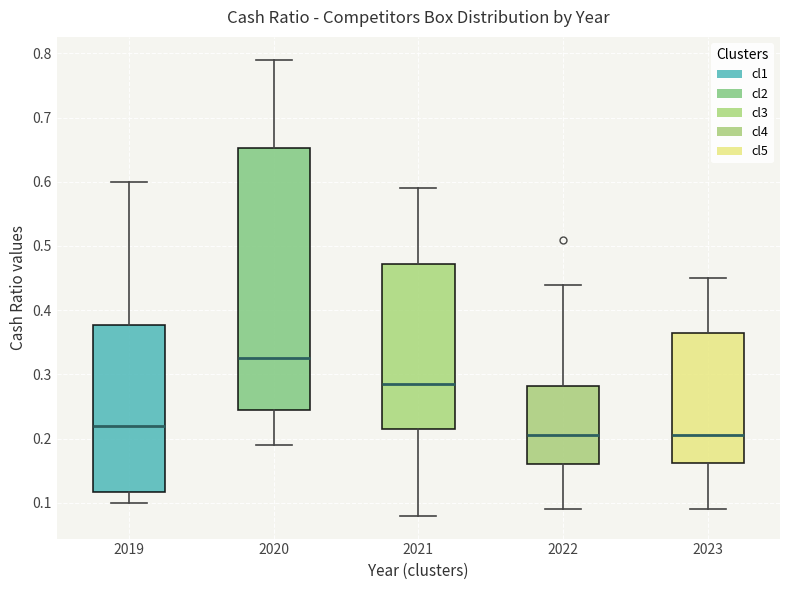

Where does the median line of the box at x = 2021 sit on the y-axis? The values are not printed on the chart, so give them approximately, as read against the axis.

0.29